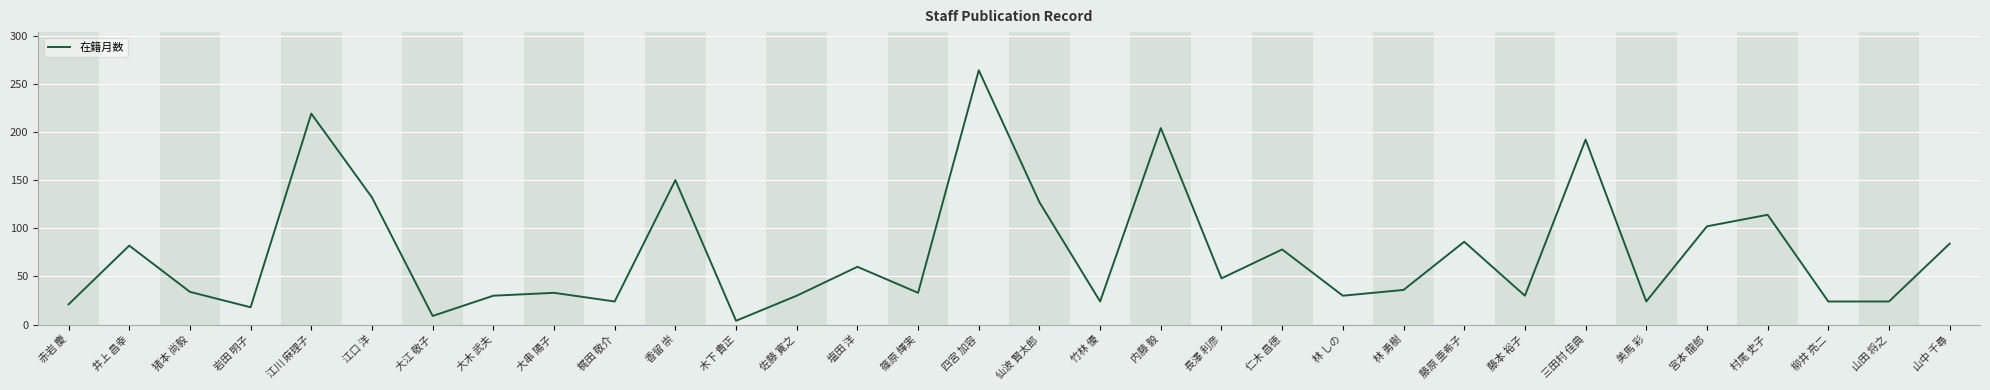

Is it true that the value at 仙波 賢太郎 is 127?

True